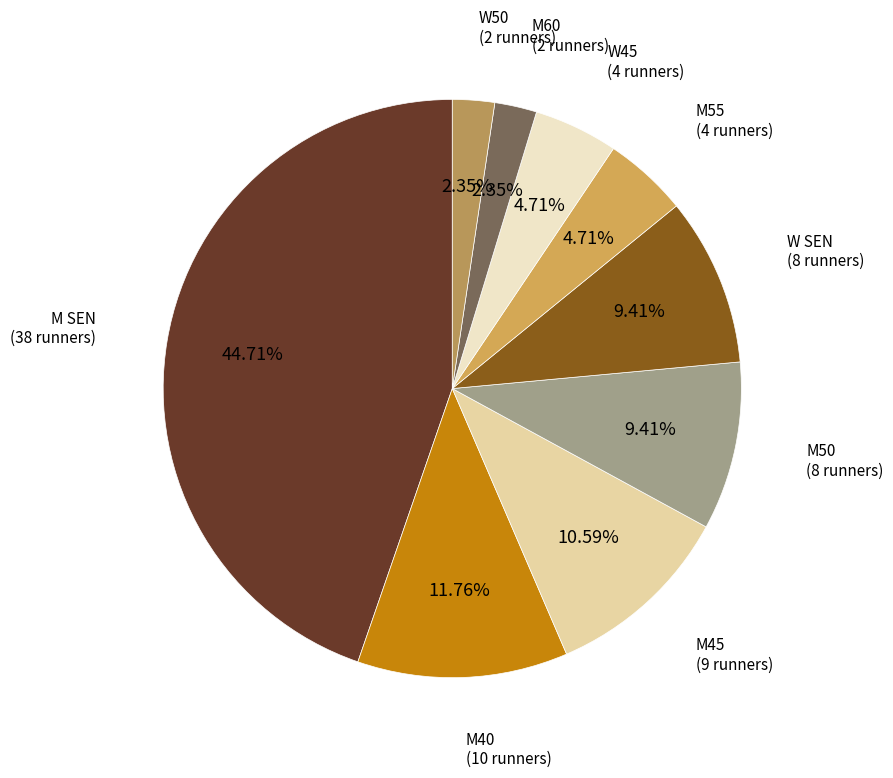

Combined, do M55 and M50 account for over 50%?

No